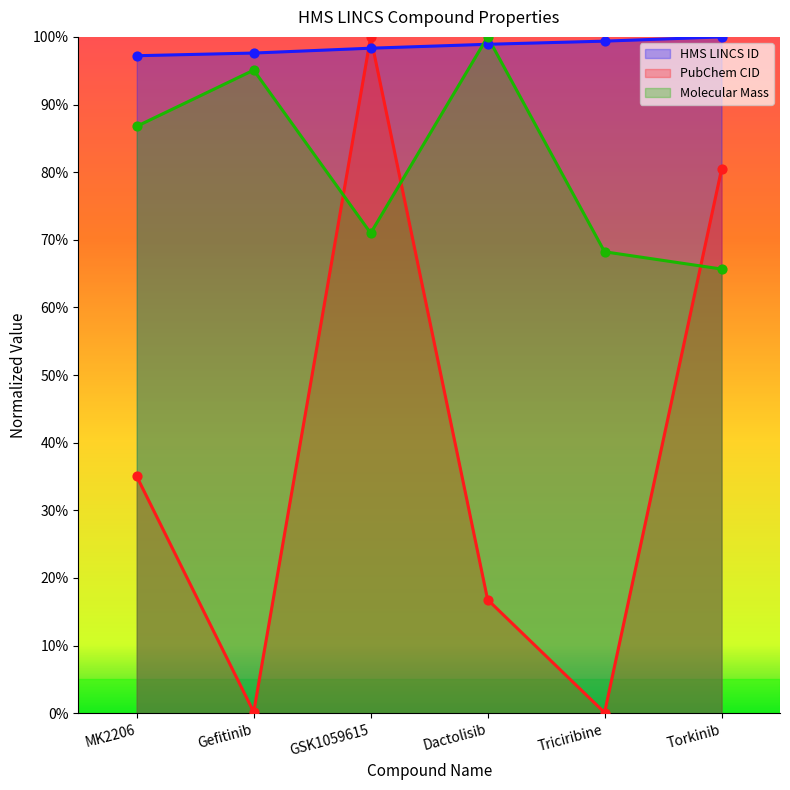

What is the total value across all series at Triciribine?

1.7